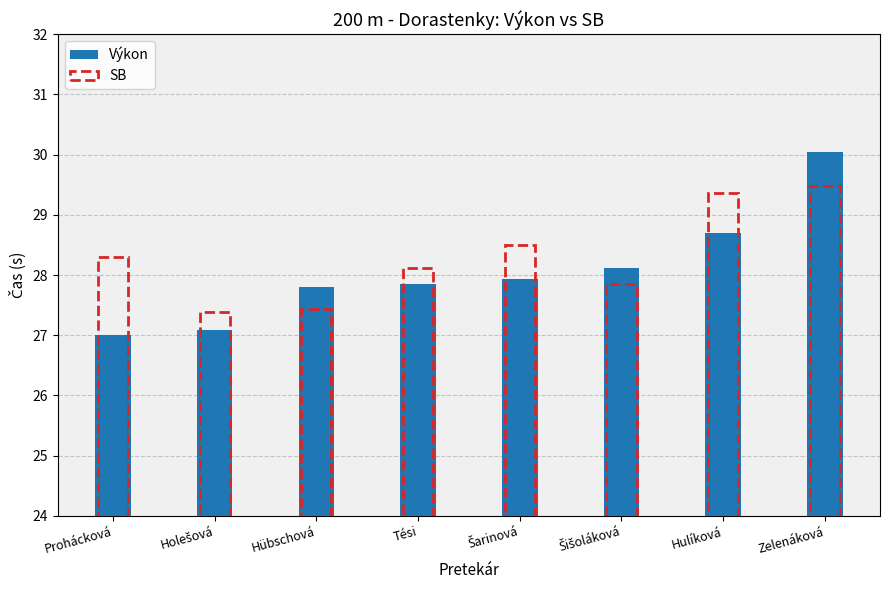

True or false: Výkon has a value of 47.1 at Zelenáková.

False